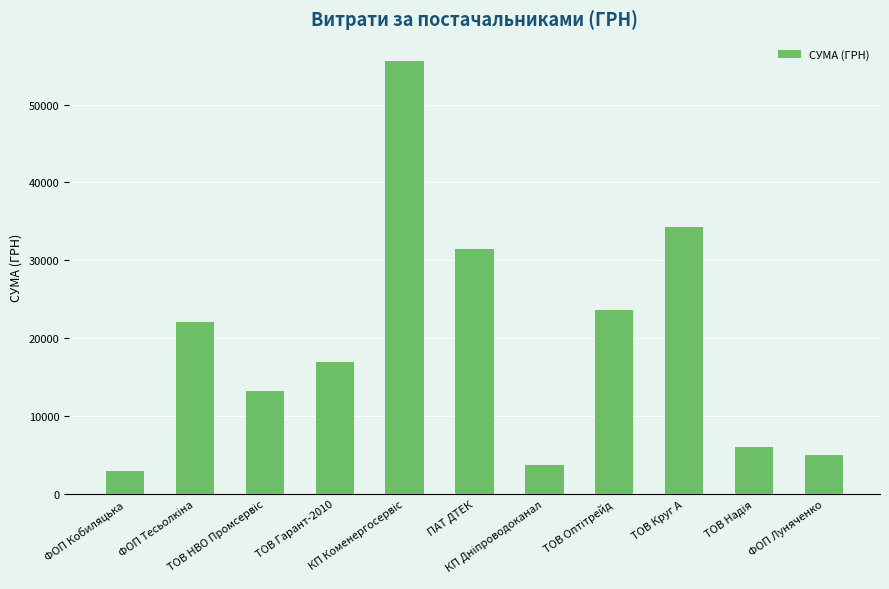

What is the average value?

19540.1